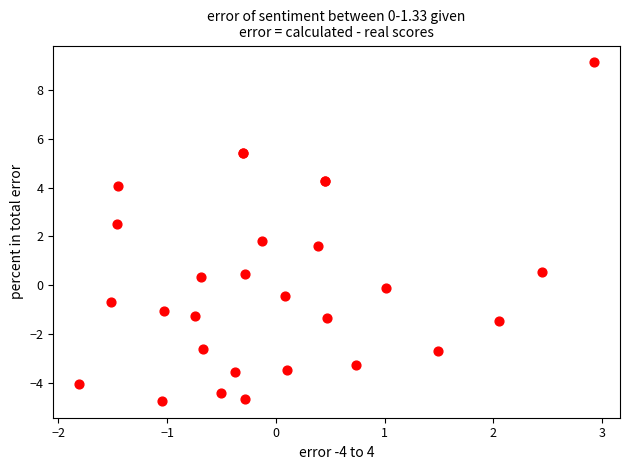

What Y value in the scatter plot is closest to 2?

1.8